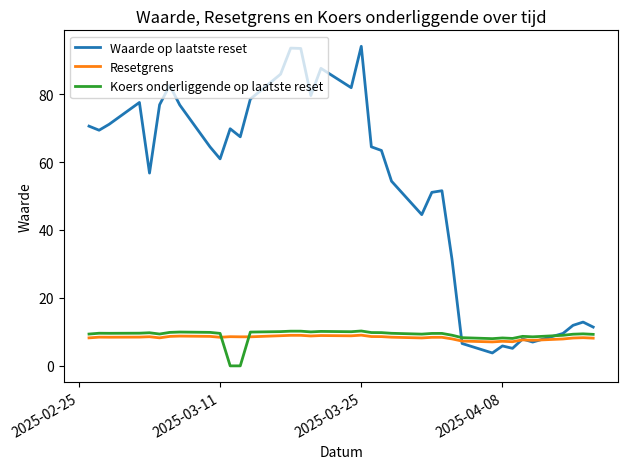

Which series has the largest range (max minus min)?

Waarde op laatste reset